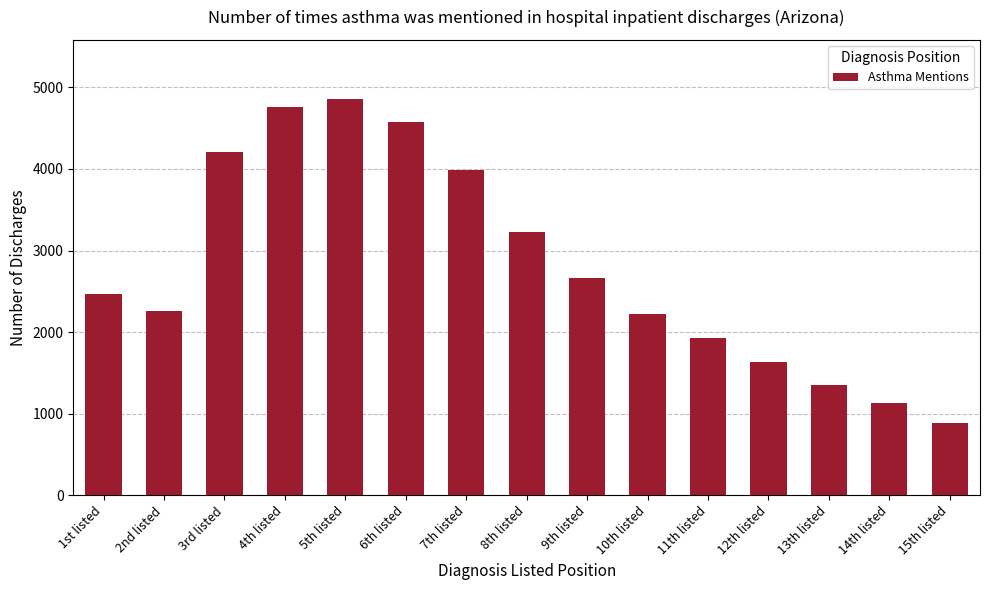

How many bars are there in total?

15